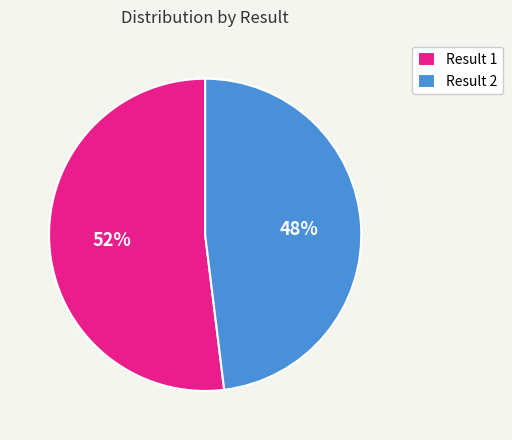

Is the sum of Result 2 and Result 1 greater than half?

Yes